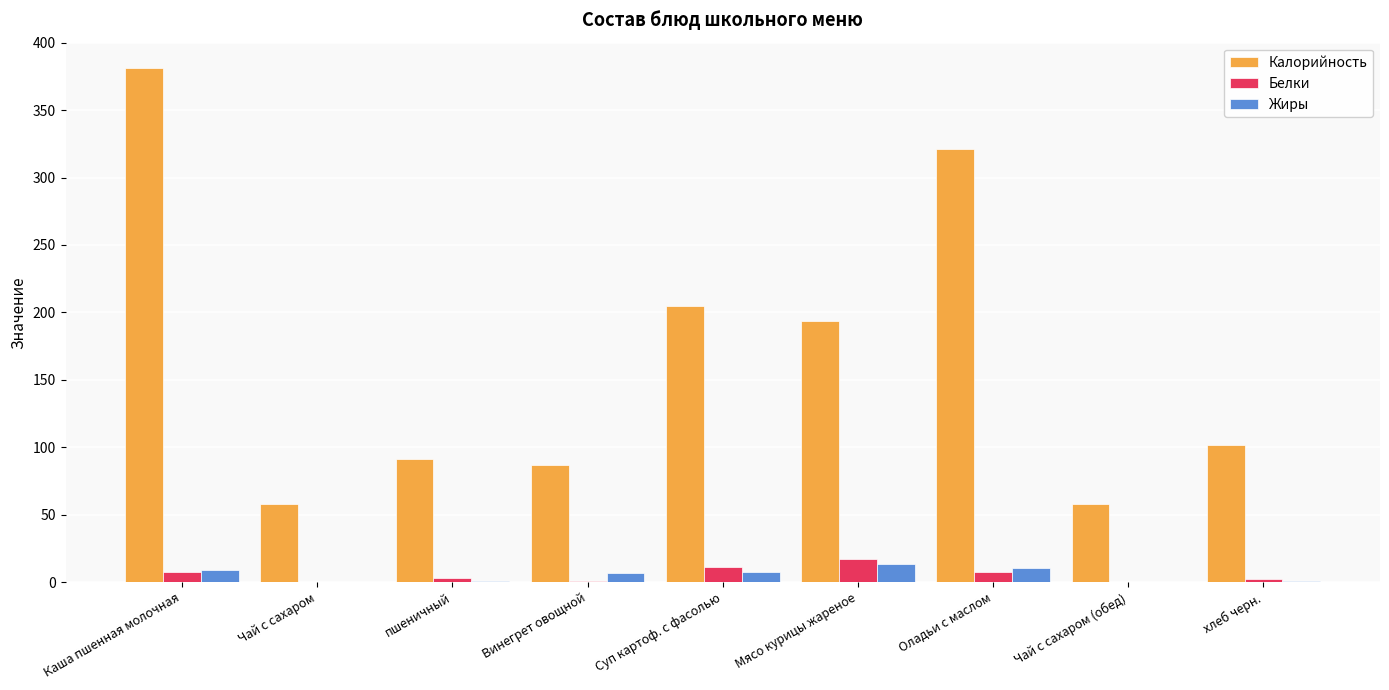

At which label does Калорийность reach its peak?

Каша пшенная молочная